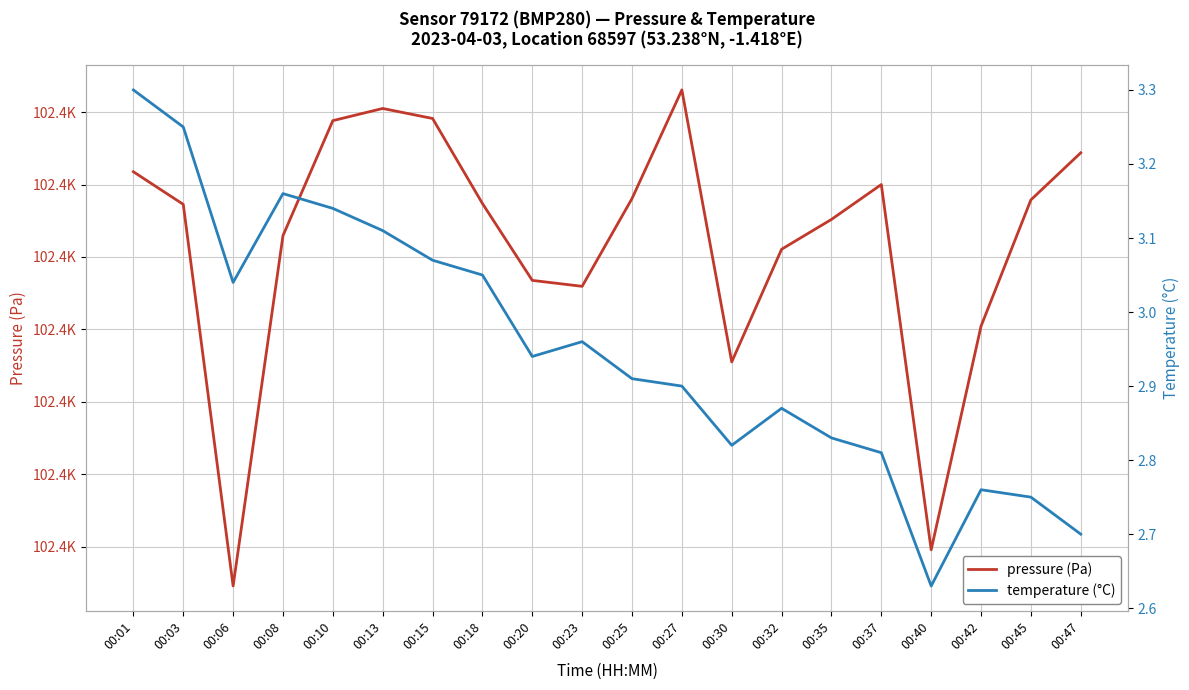

How many interior local valleys does the pressure series have?

4